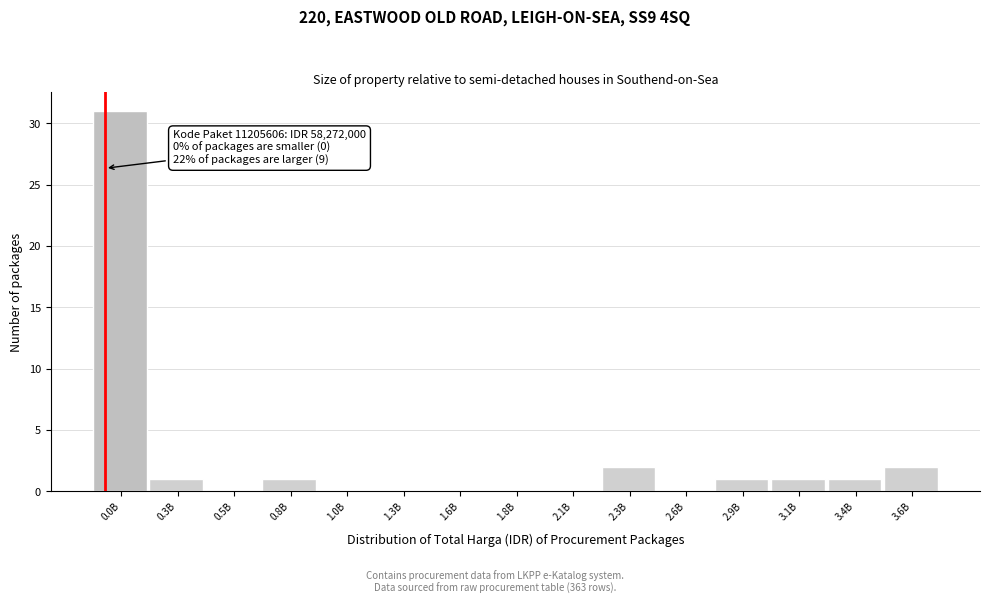

Reading left to right, list all the values displayed in this chart.

0.0B=31	0.3B=1	0.5B=0	0.8B=1	1.0B=0	1.3B=0	1.6B=0	1.8B=0	2.1B=0	2.3B=2	2.6B=0	2.9B=1	3.1B=1	3.4B=1	3.6B=2